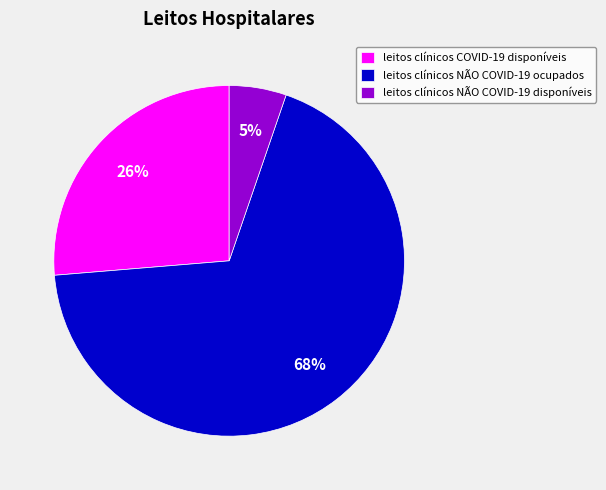

Which category has the biggest portion of the pie?

leitos clínicos NÃO COVID-19 ocupados